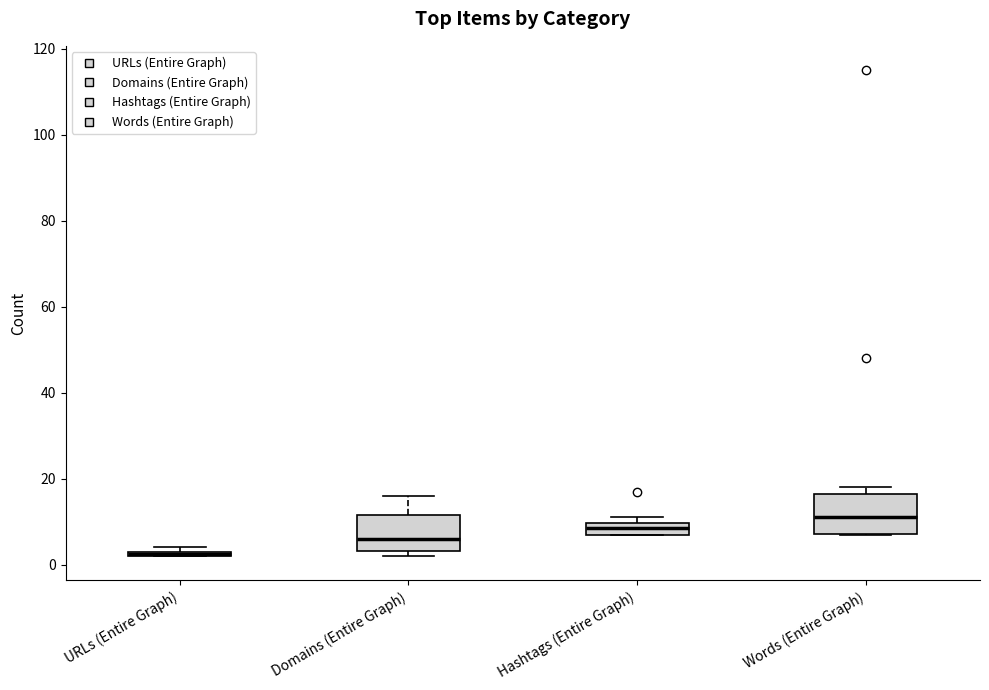

Which box's median line is the lowest?

URLs (Entire Graph)